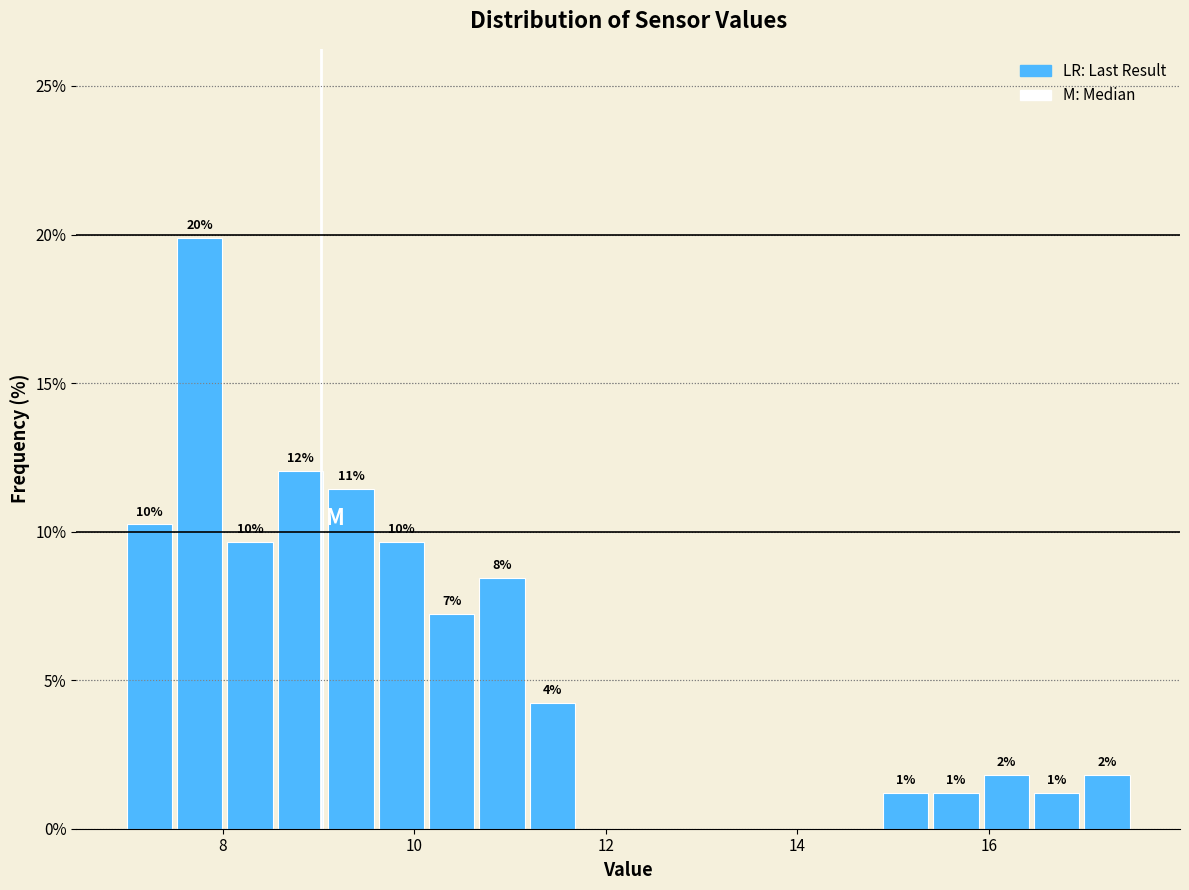

Read against the x-axis, roughly where is the centre of the tallest bar?

7.8